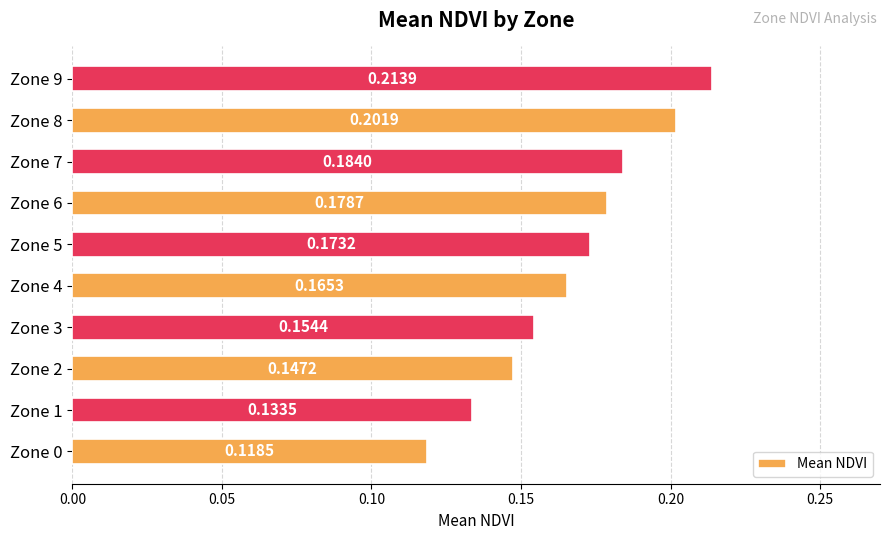

Rank the categories by value from lowest to highest.

Zone 0, Zone 1, Zone 2, Zone 3, Zone 4, Zone 5, Zone 6, Zone 7, Zone 8, Zone 9